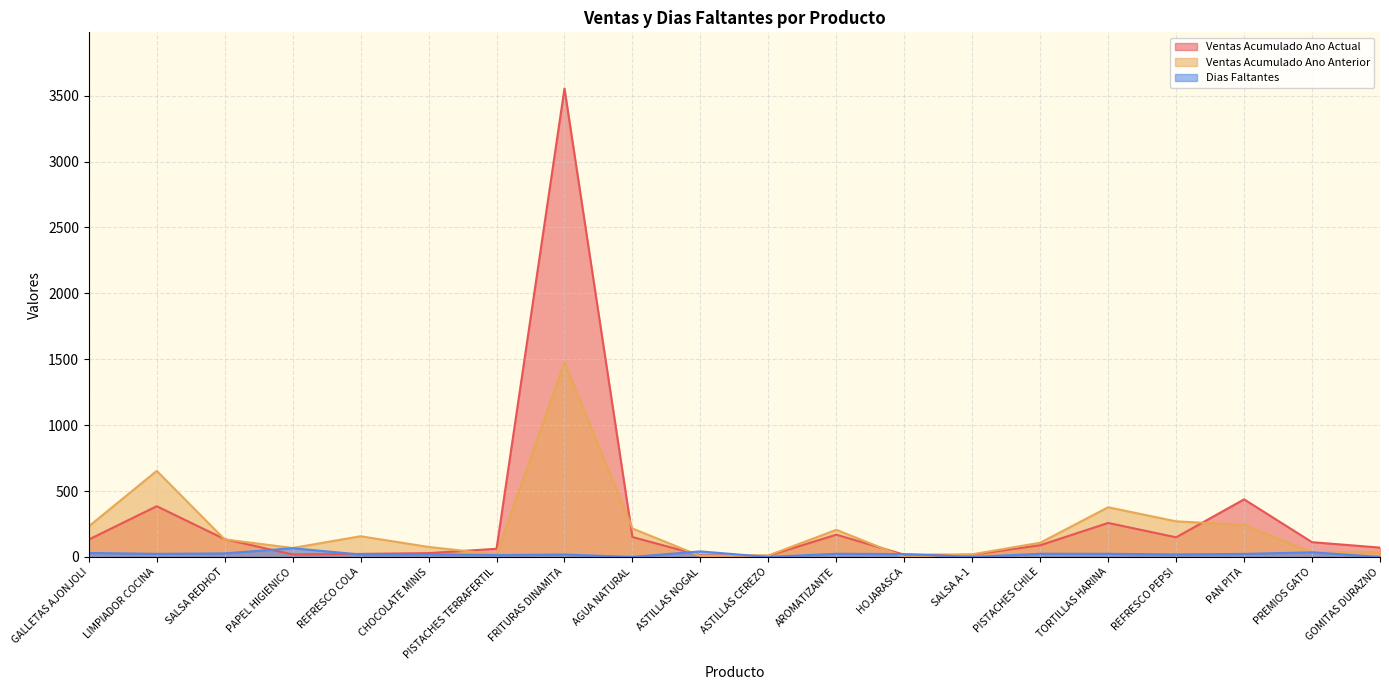

Between which two adjacent categories do Ventas Acumulado Ano Actual and Ventas Acumulado Ano Anterior first intersect?

LIMPIADOR COCINA and SALSA REDHOT